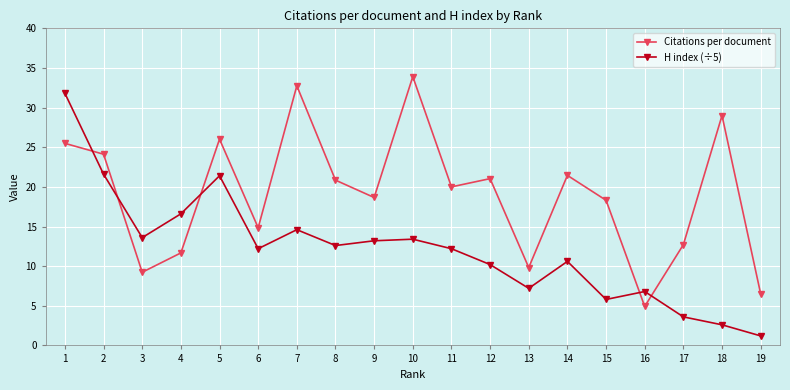

What is the smallest value displayed?

1.2